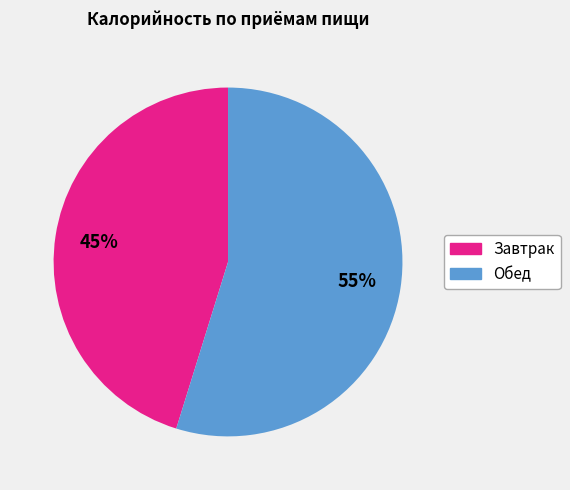

To the nearest percent, what is the combined percentage of Завтрак and Обед?

100%